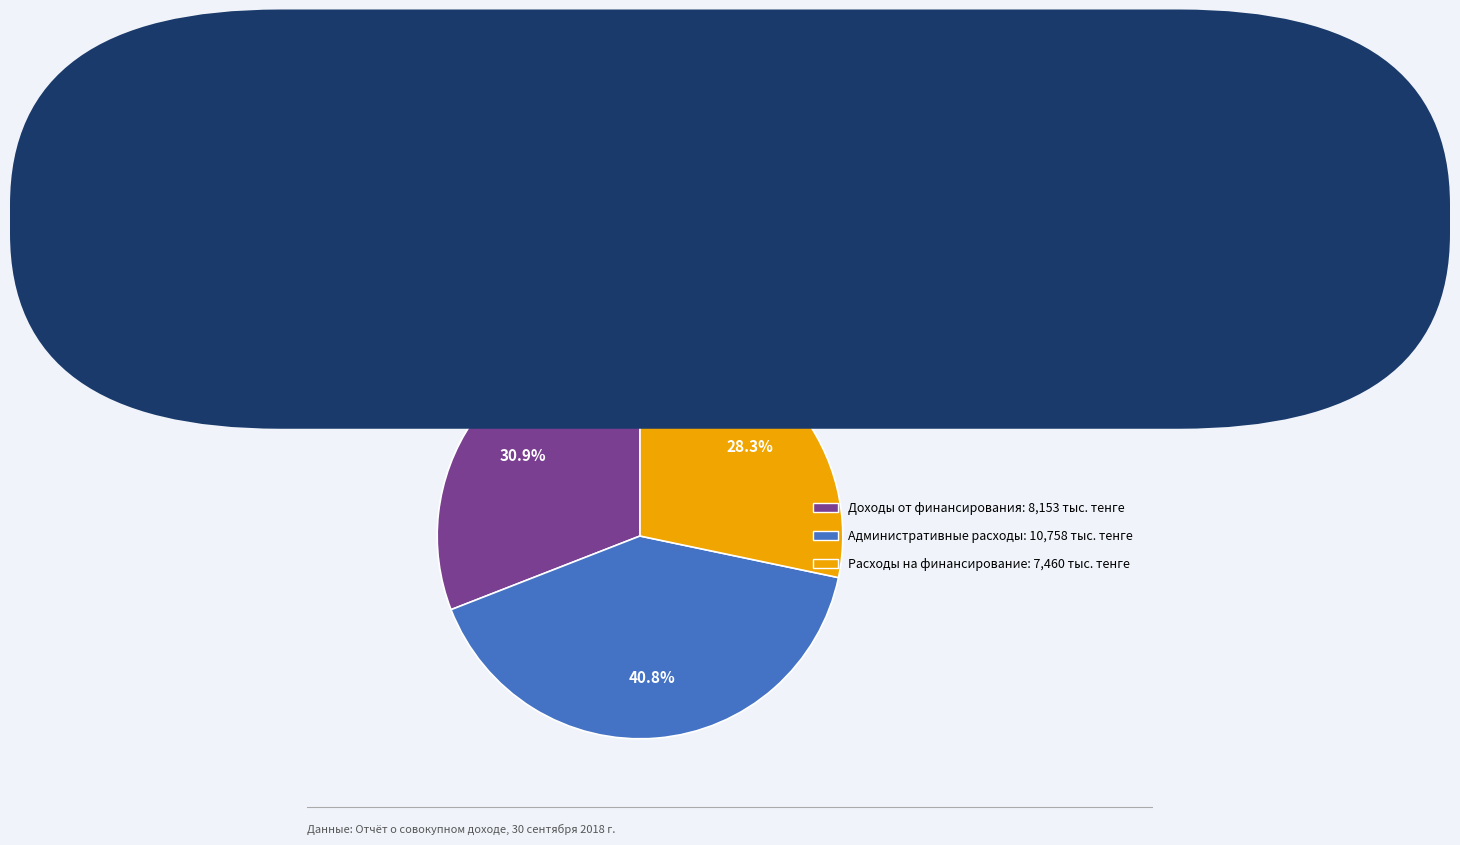

Rank the categories by value from highest to lowest.

Административные расходы, Доходы от финансирования, Расходы на финансирование